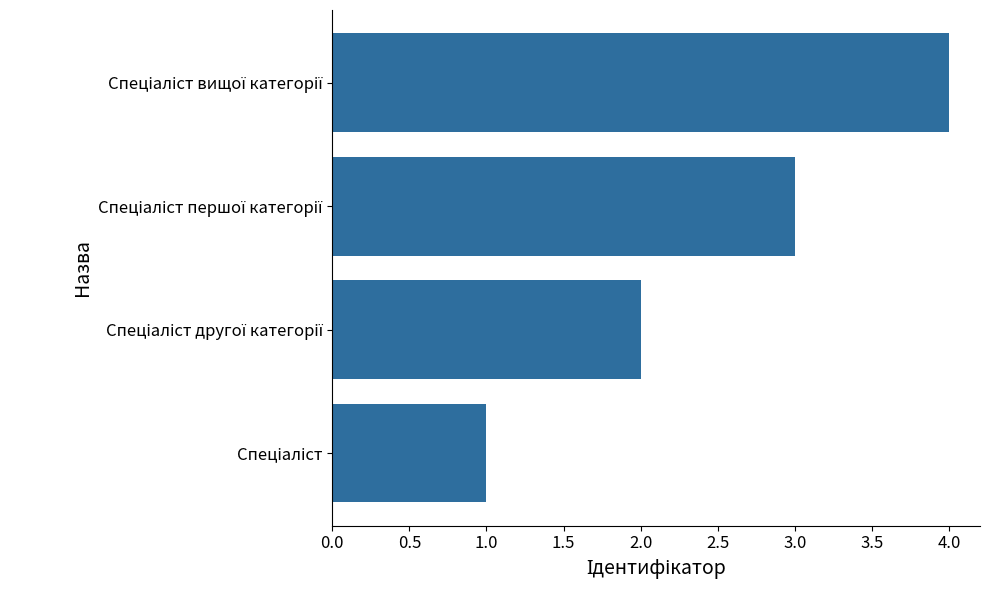

What is the difference between the maximum and minimum values?

3